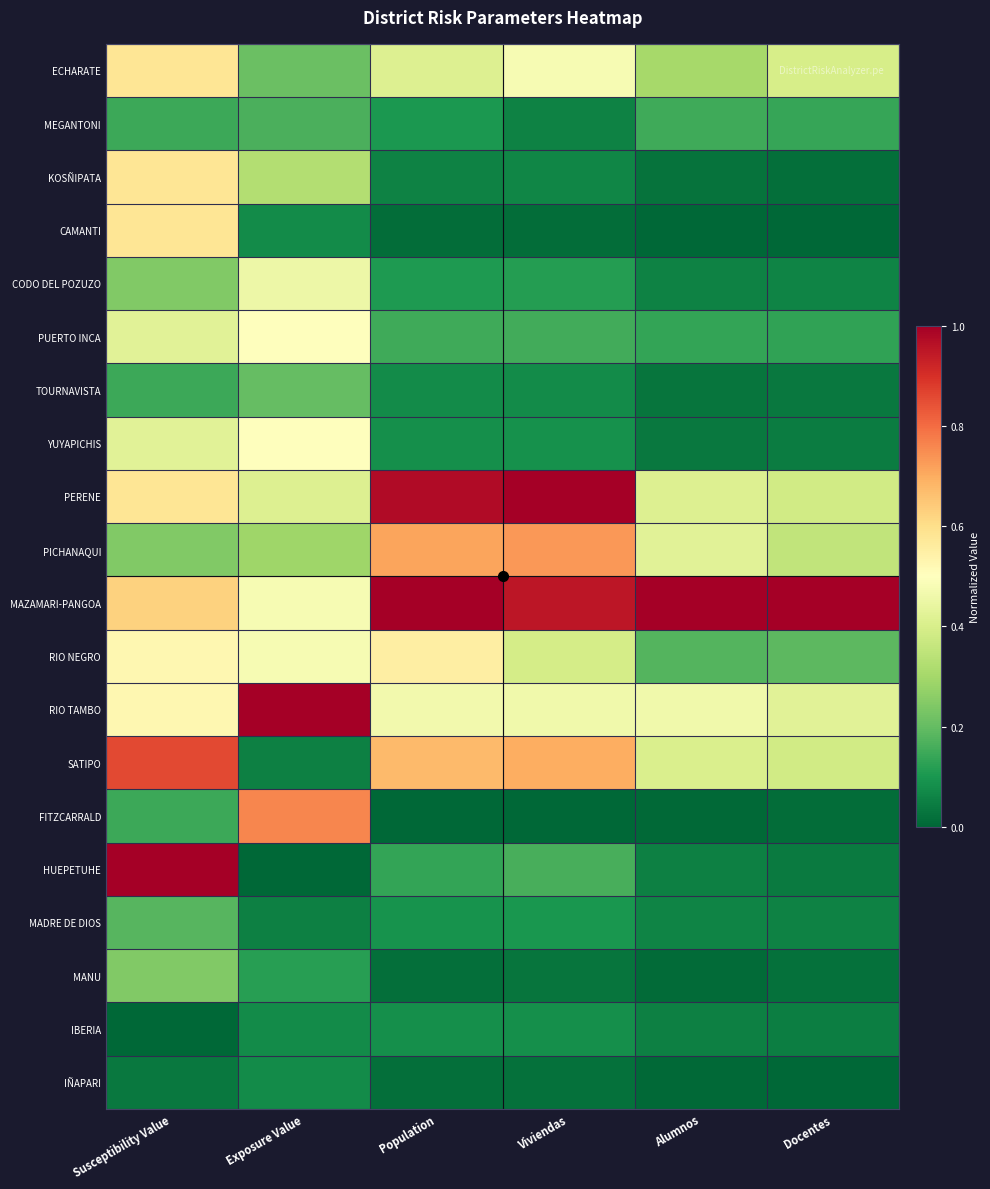

Reading left to right, list all the values displayed in this chart.

ECHARATE: Susceptibility Value=0.6	Exposure Value=0.2	Population=0.4	Viviendas=0.5	Alumnos=0.3	Docentes=0.4
MEGANTONI: Susceptibility Value=0.1	Exposure Value=0.2	Population=0.1	Viviendas=0.1	Alumnos=0.2	Docentes=0.1
KOSÑIPATA: Susceptibility Value=0.6	Exposure Value=0.3	Population=0.1	Viviendas=0.1	Alumnos=0.0	Docentes=0.0
CAMANTI: Susceptibility Value=0.6	Exposure Value=0.1	Population=0.0	Viviendas=0.0	Alumnos=0.0	Docentes=0.0
CODO DEL POZUZO: Susceptibility Value=0.2	Exposure Value=0.5	Population=0.1	Viviendas=0.1	Alumnos=0.1	Docentes=0.1
PUERTO INCA: Susceptibility Value=0.4	Exposure Value=0.5	Population=0.2	Viviendas=0.2	Alumnos=0.1	Docentes=0.1
TOURNAVISTA: Susceptibility Value=0.1	Exposure Value=0.2	Population=0.1	Viviendas=0.1	Alumnos=0.0	Docentes=0.0
YUYAPICHIS: Susceptibility Value=0.4	Exposure Value=0.5	Population=0.1	Viviendas=0.1	Alumnos=0.0	Docentes=0.0
PERENE: Susceptibility Value=0.6	Exposure Value=0.4	Population=1.0	Viviendas=1.0	Alumnos=0.4	Docentes=0.4
PICHANAQUI: Susceptibility Value=0.2	Exposure Value=0.3	Population=0.7	Viviendas=0.7	Alumnos=0.4	Docentes=0.4
MAZAMARI-PANGOA: Susceptibility Value=0.6	Exposure Value=0.5	Population=1.0	Viviendas=1.0	Alumnos=1.0	Docentes=1.0
RIO NEGRO: Susceptibility Value=0.5	Exposure Value=0.5	Population=0.6	Viviendas=0.4	Alumnos=0.2	Docentes=0.2
RIO TAMBO: Susceptibility Value=0.5	Exposure Value=1.0	Population=0.5	Viviendas=0.5	Alumnos=0.5	Docentes=0.4
SATIPO: Susceptibility Value=0.9	Exposure Value=0.1	Population=0.7	Viviendas=0.7	Alumnos=0.4	Docentes=0.4
FITZCARRALD: Susceptibility Value=0.1	Exposure Value=0.8	Population=0.0	Viviendas=0.0	Alumnos=0.0	Docentes=0.0
HUEPETUHE: Susceptibility Value=1.0	Exposure Value=0.0	Population=0.1	Viviendas=0.2	Alumnos=0.1	Docentes=0.0
MADRE DE DIOS: Susceptibility Value=0.2	Exposure Value=0.1	Population=0.1	Viviendas=0.1	Alumnos=0.1	Docentes=0.1
MANU: Susceptibility Value=0.2	Exposure Value=0.1	Population=0.0	Viviendas=0.0	Alumnos=0.0	Docentes=0.0
IBERIA: Susceptibility Value=0.0	Exposure Value=0.1	Population=0.1	Viviendas=0.1	Alumnos=0.1	Docentes=0.0
IÑAPARI: Susceptibility Value=0.0	Exposure Value=0.1	Population=0.0	Viviendas=0.0	Alumnos=0.0	Docentes=0.0